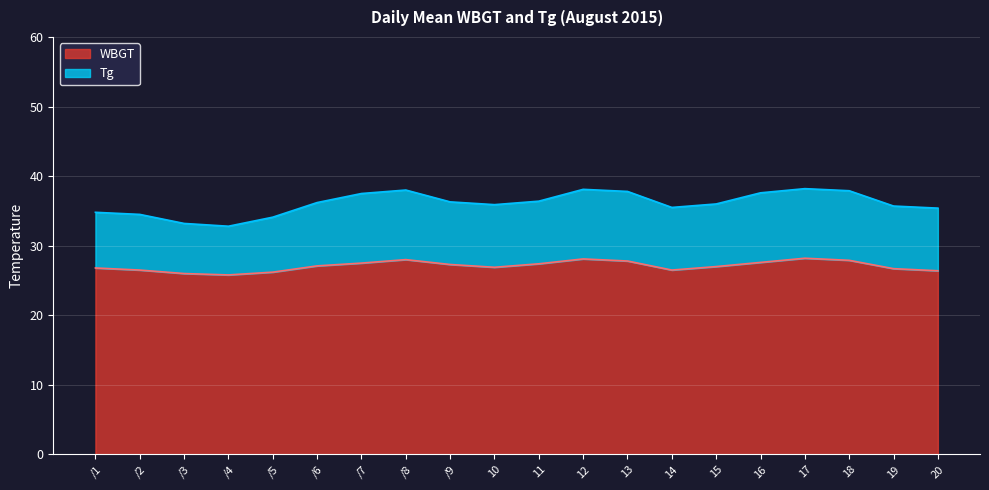

What is the total value across all series at /4?

32.8